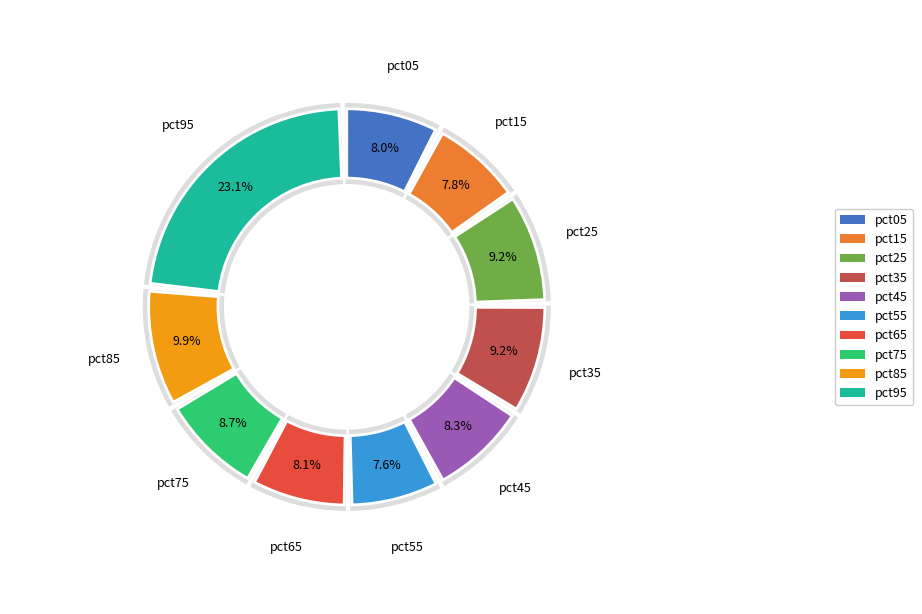

Is the sum of pct45 and pct75 greater than half?

No